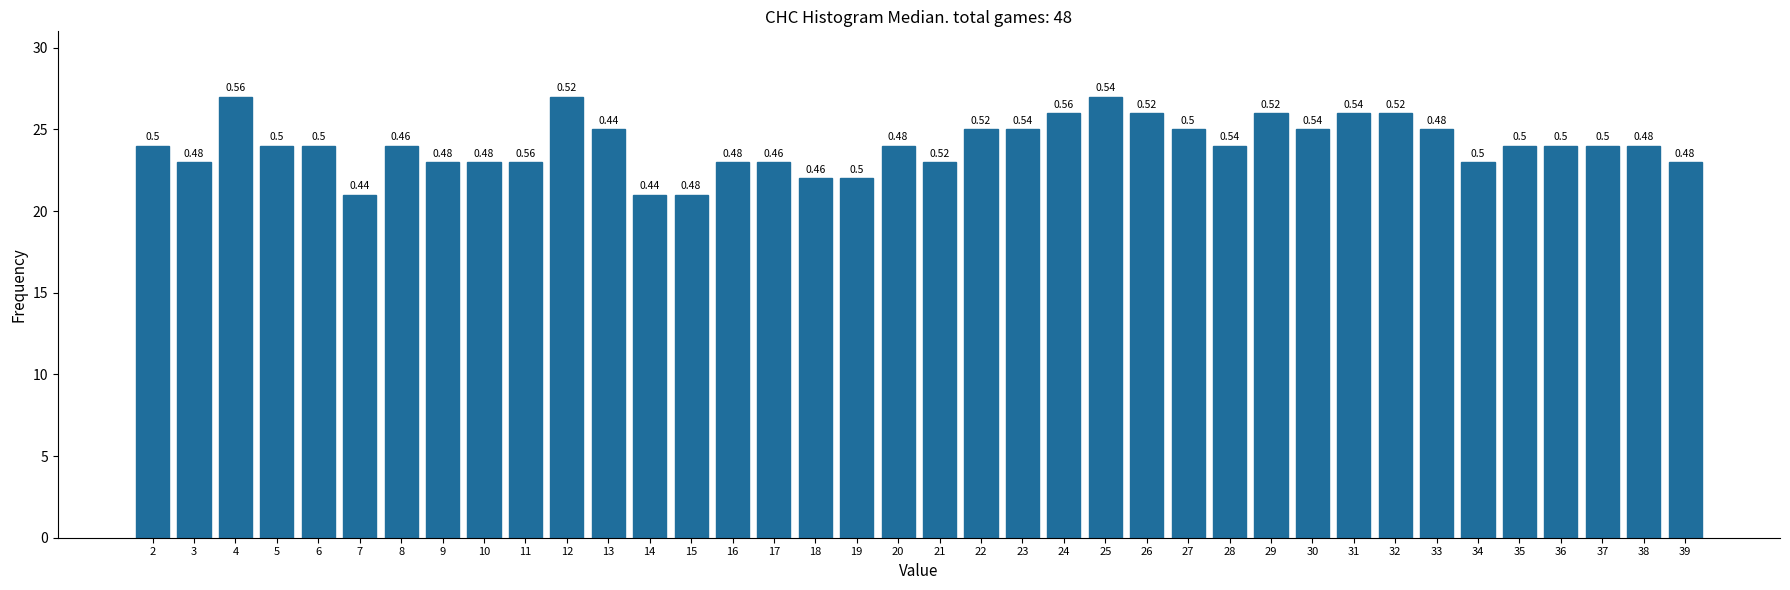

Are the bars horizontal?

No